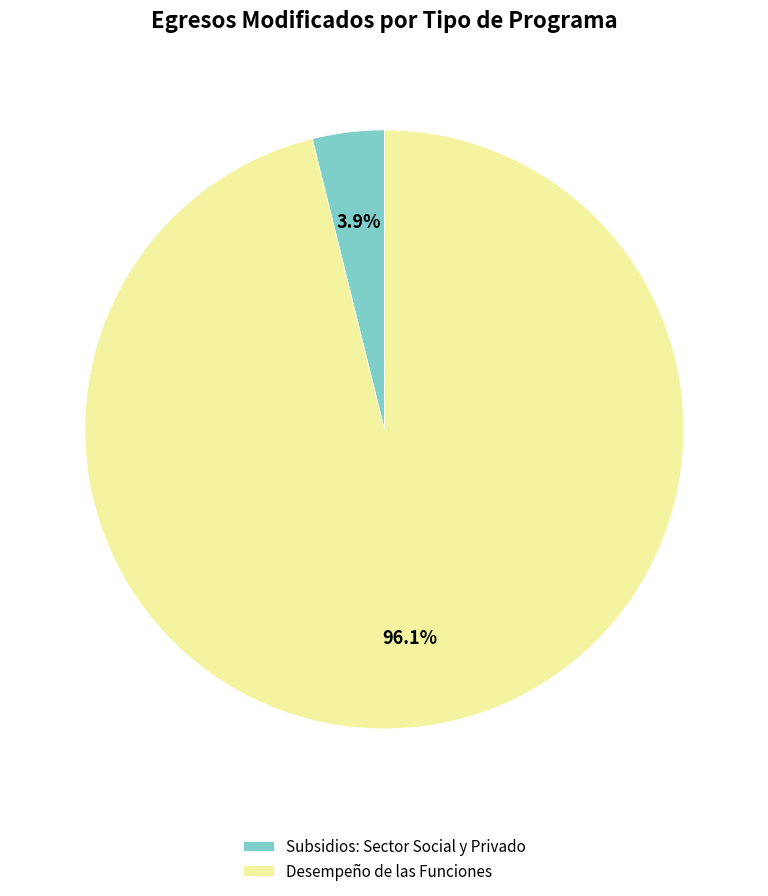

Between Subsidios: Sector Social y Privado and Desempeño de las Funciones, which is larger?

Desempeño de las Funciones